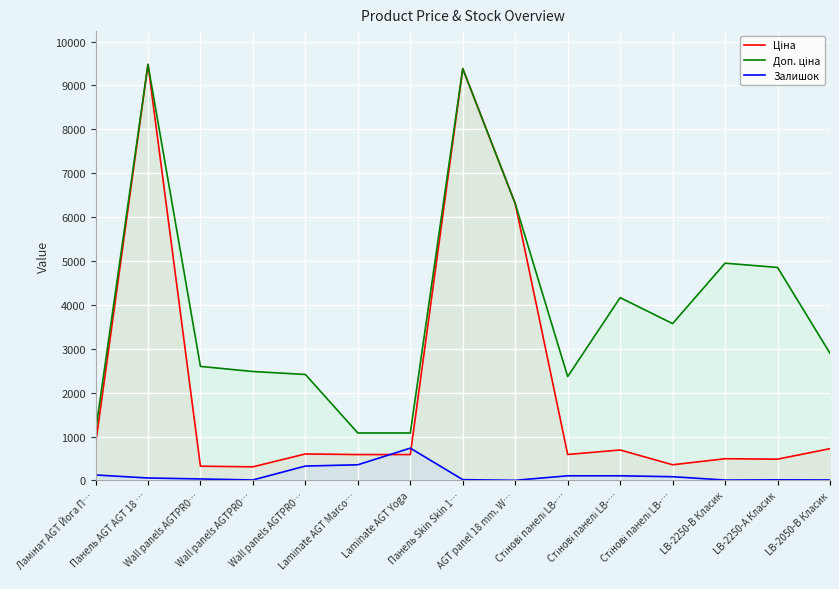

True or false: Доп. ціна and Залишок cross at least once.

False